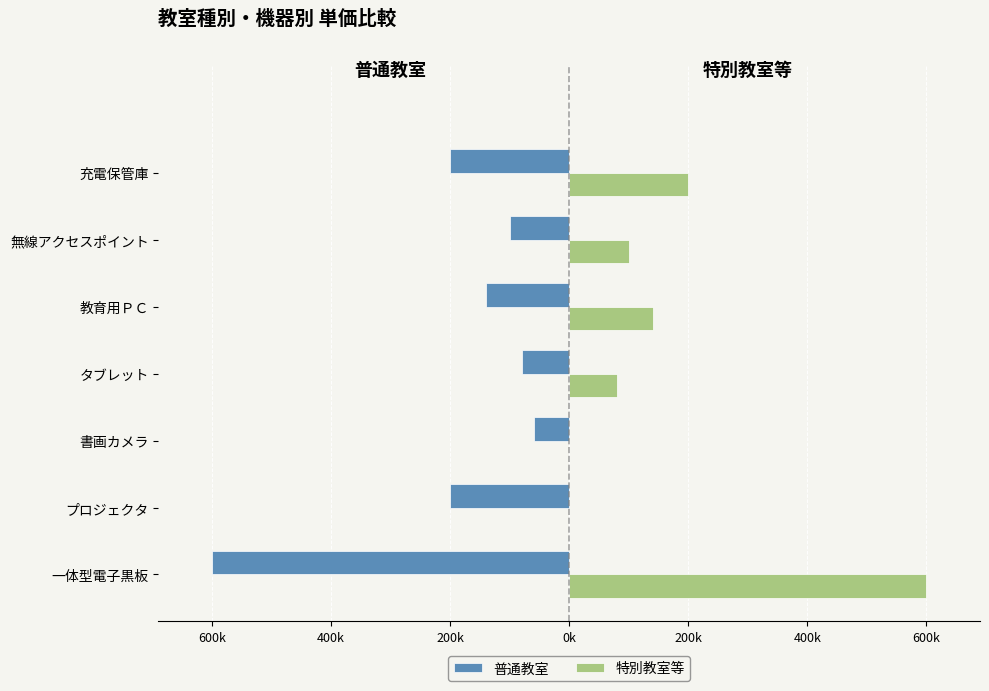

What is the value of the 普通教室 bar at the 6th from the left?

-200000